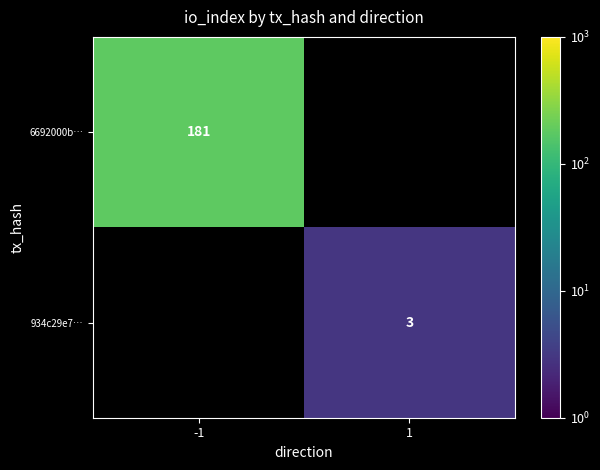

The 6692000b… series shows 181.0 at -1. True or false?

True